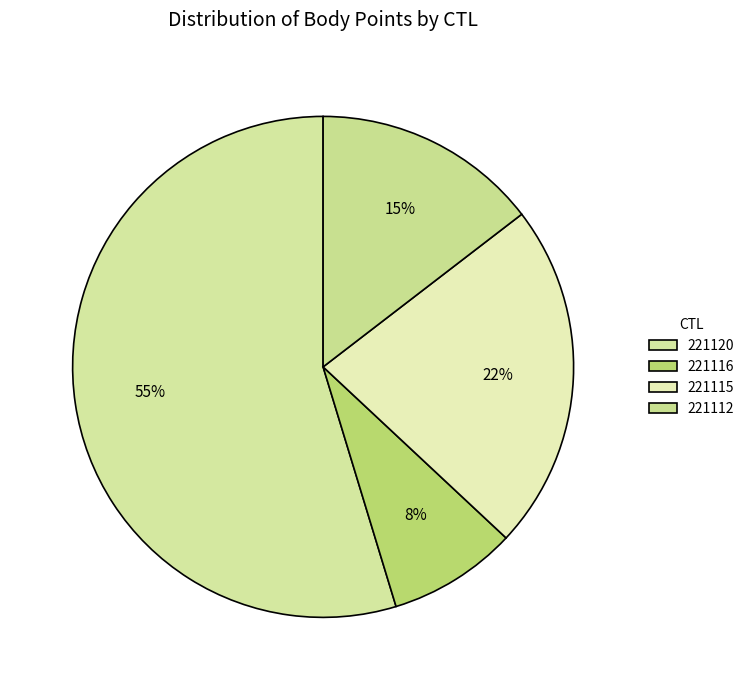

To the nearest percent, what is the combined percentage of 221112 and 221115?

37%